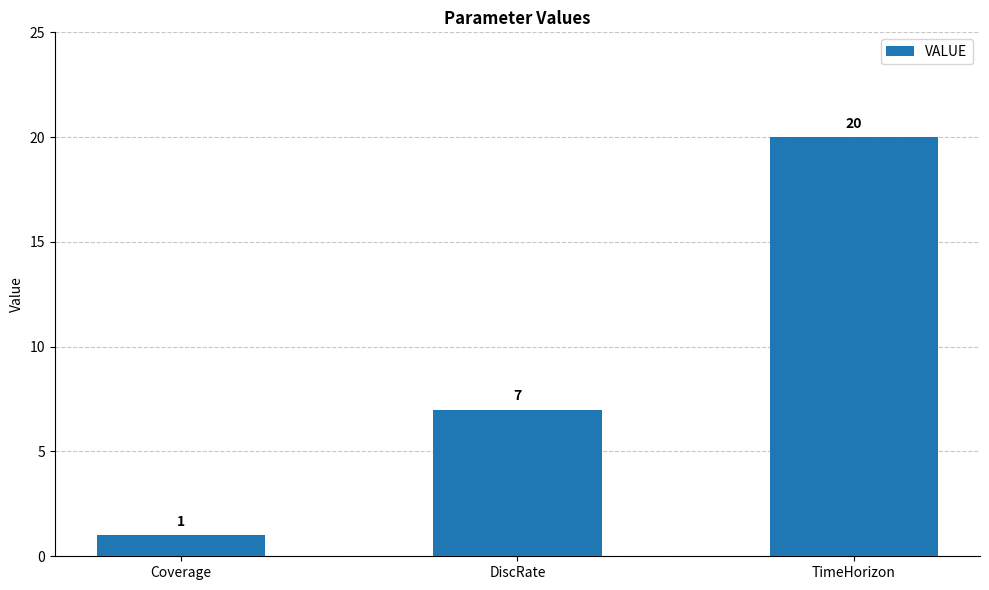

Rank the categories by value from lowest to highest.

Coverage, DiscRate, TimeHorizon